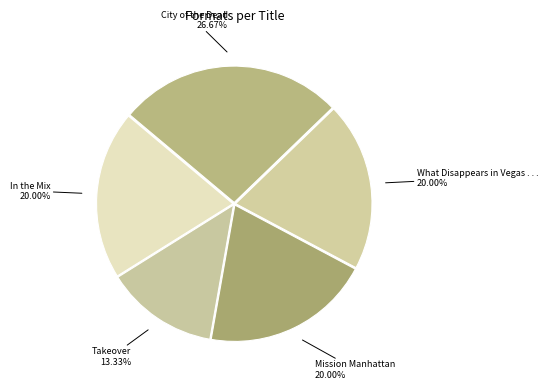

Count the number of slices in the pie.

5